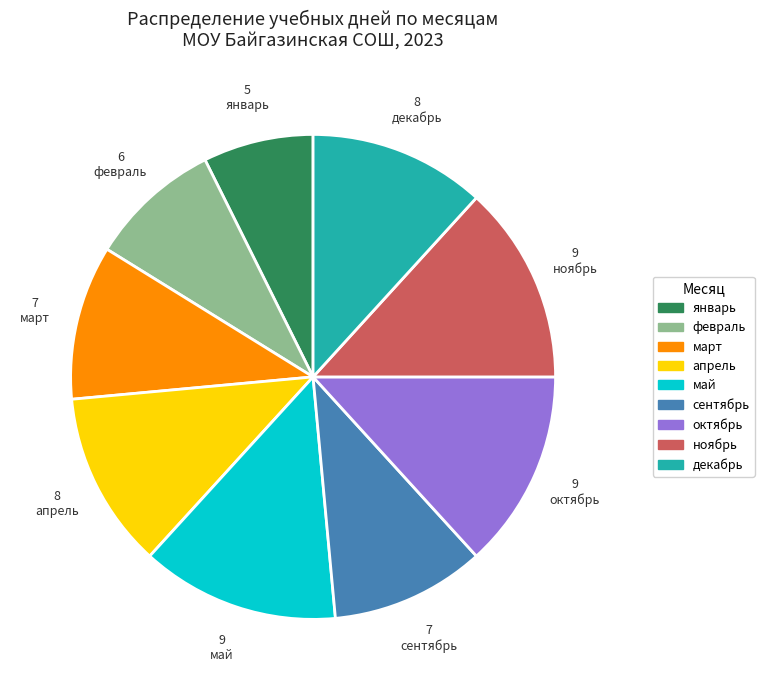

Between сентябрь and ноябрь, which is larger?

ноябрь